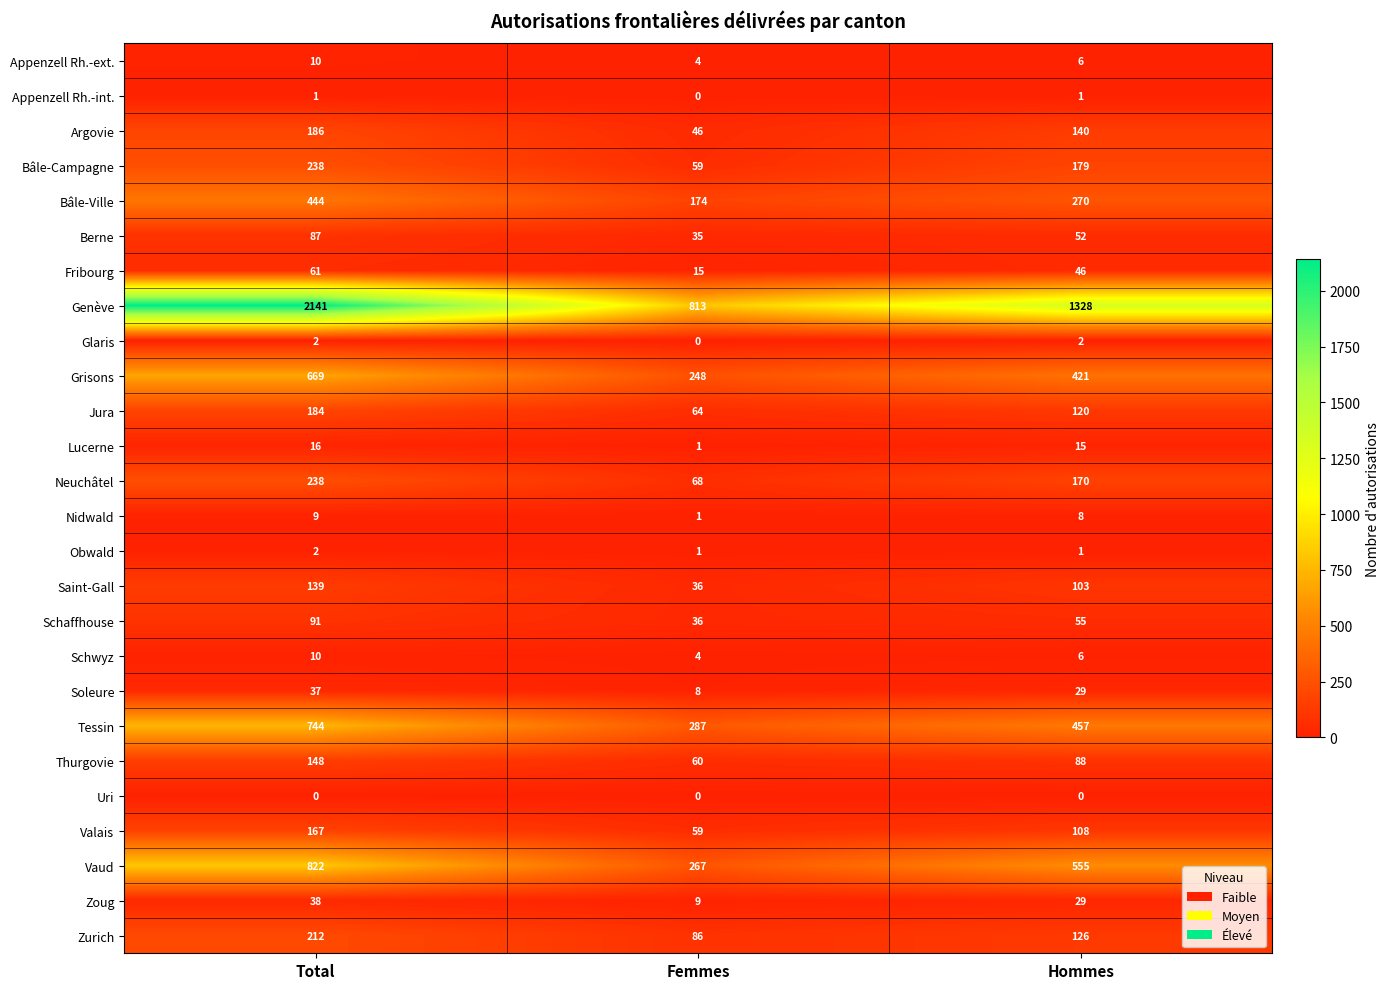

Which category has the highest value in the Grisons series?

Total